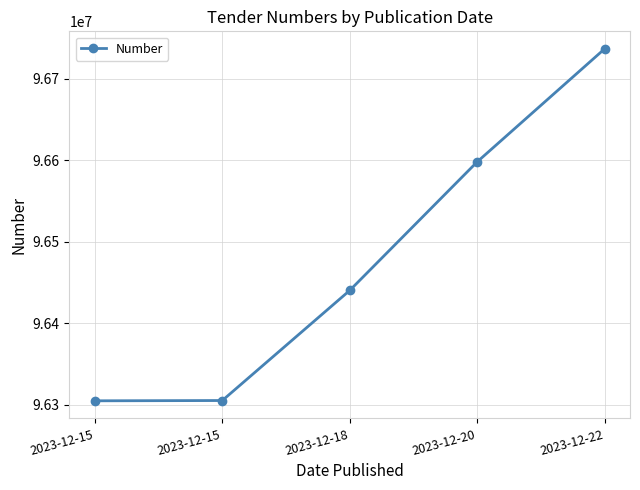

What is the average value?

96476779